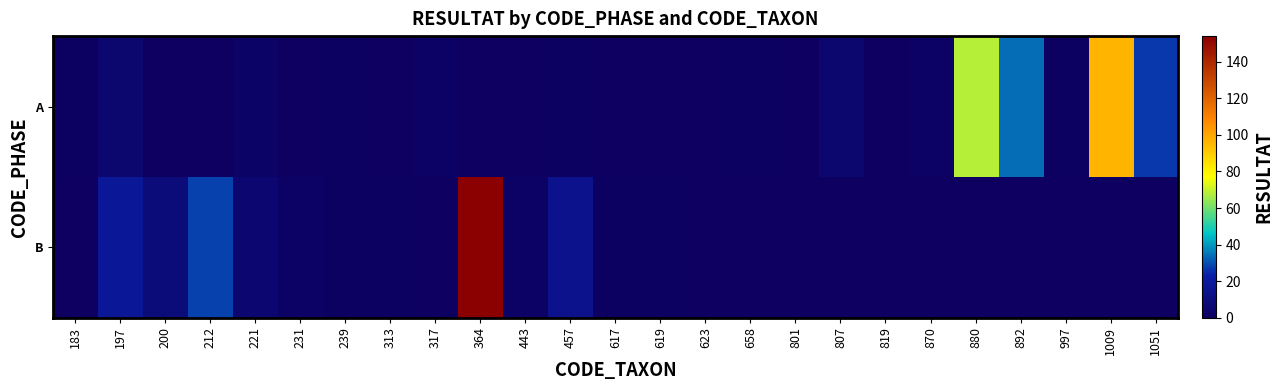

What is the total value across all series at 197?

23